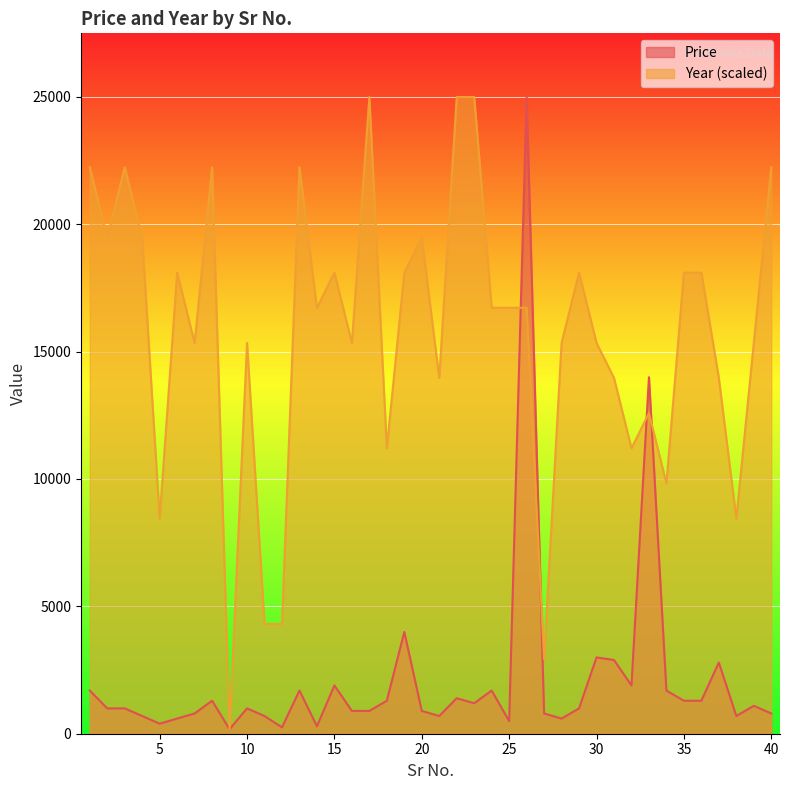

In Price, how many points are higher than both neighbors (excluding endpoints)?

12